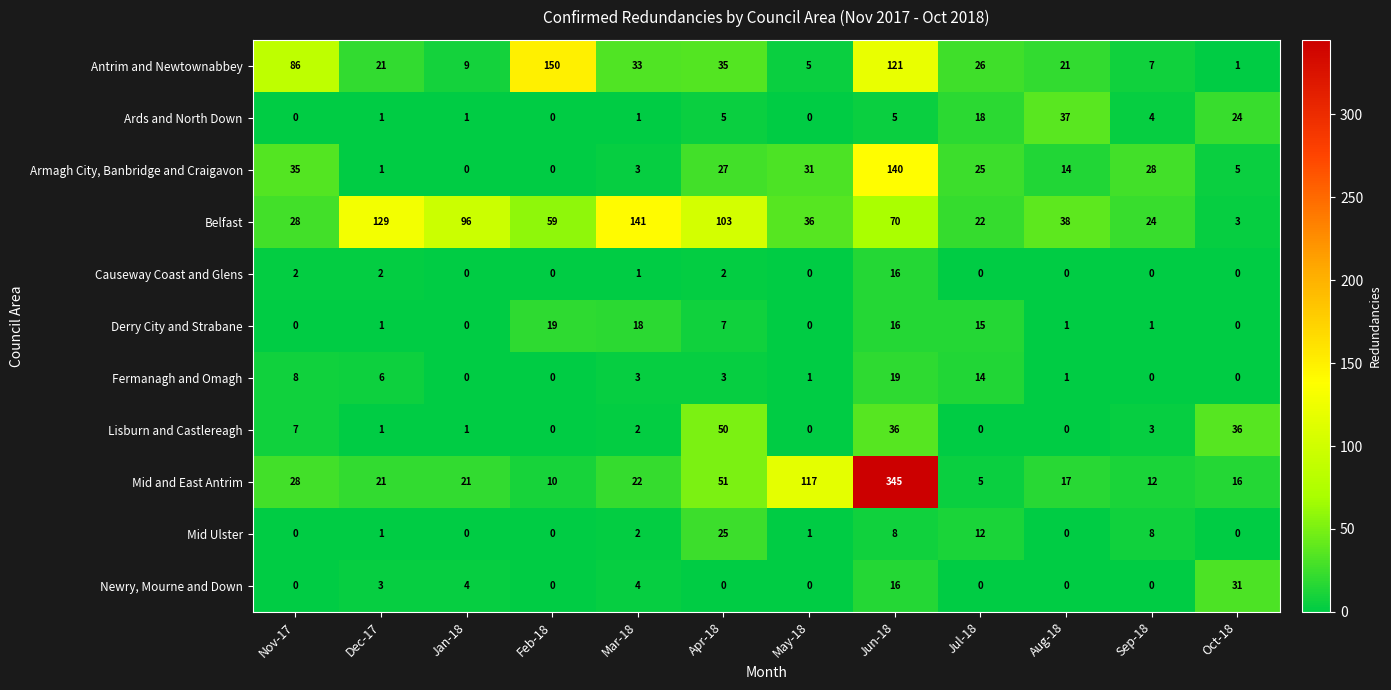

Count the number of data series in this chart.

11